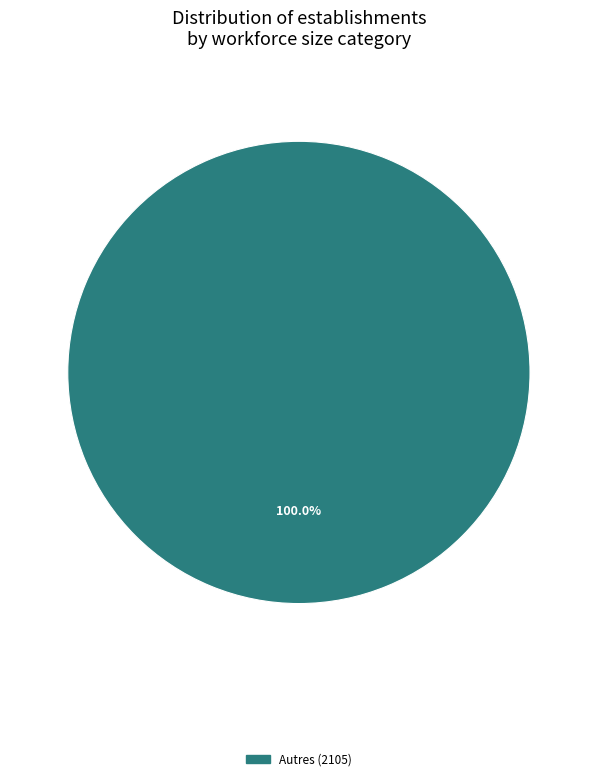

Does any single category account for the majority?

Yes